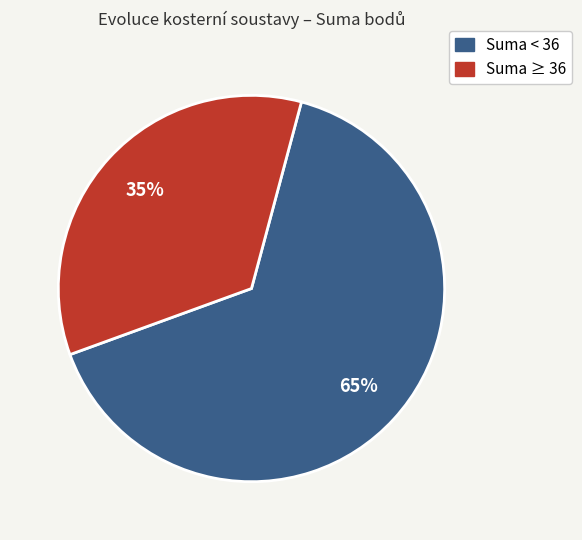

Does any single category account for the majority?

Yes